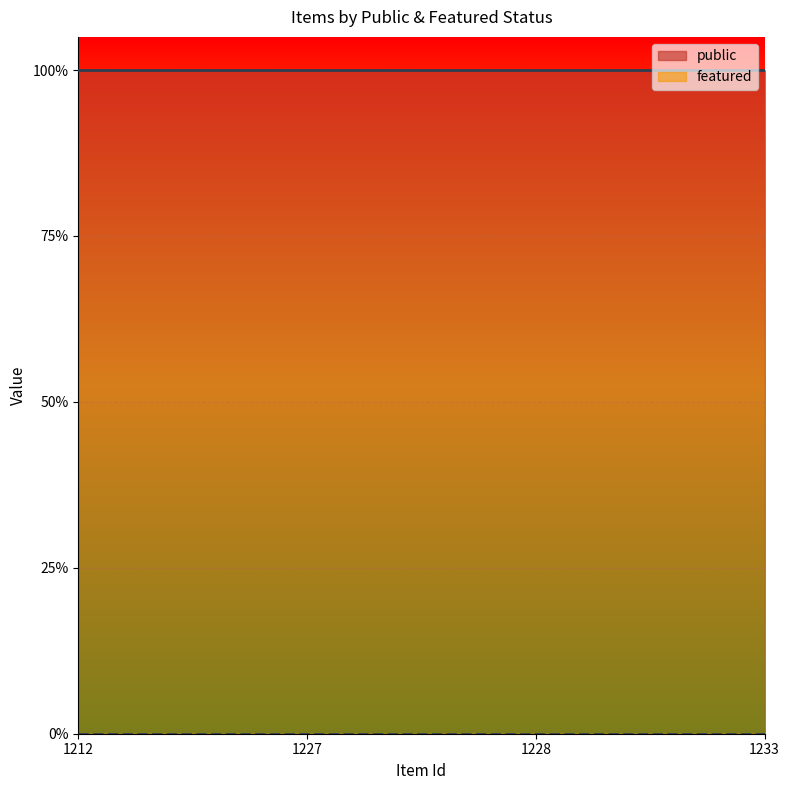

True or false: public and featured intersect in this chart.

False